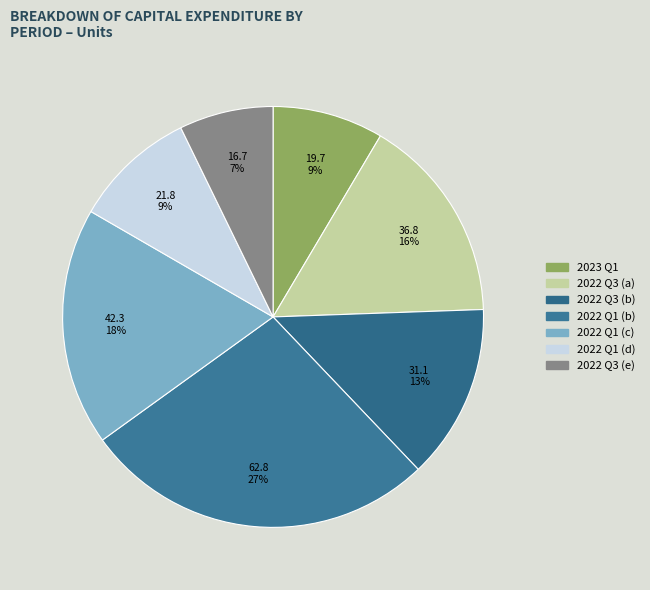

How many segments does this pie chart have?

7